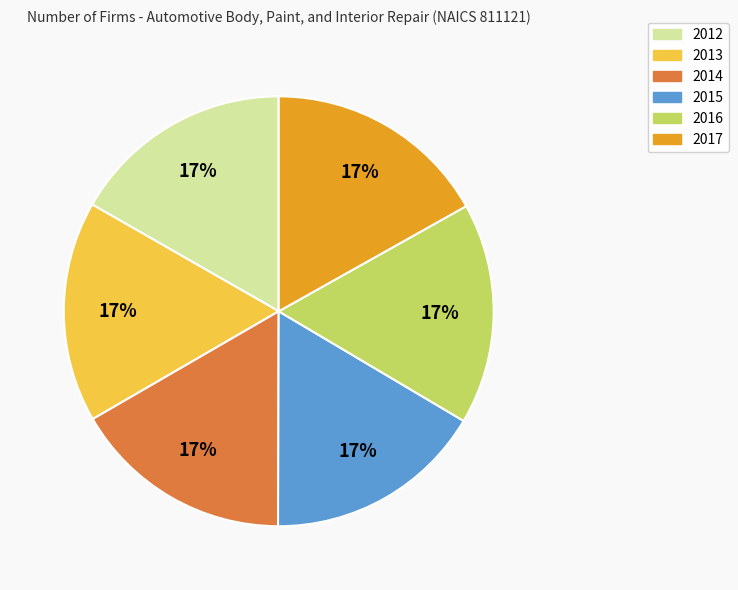

Do 2016 and 2015 together represent more than half of the pie?

No